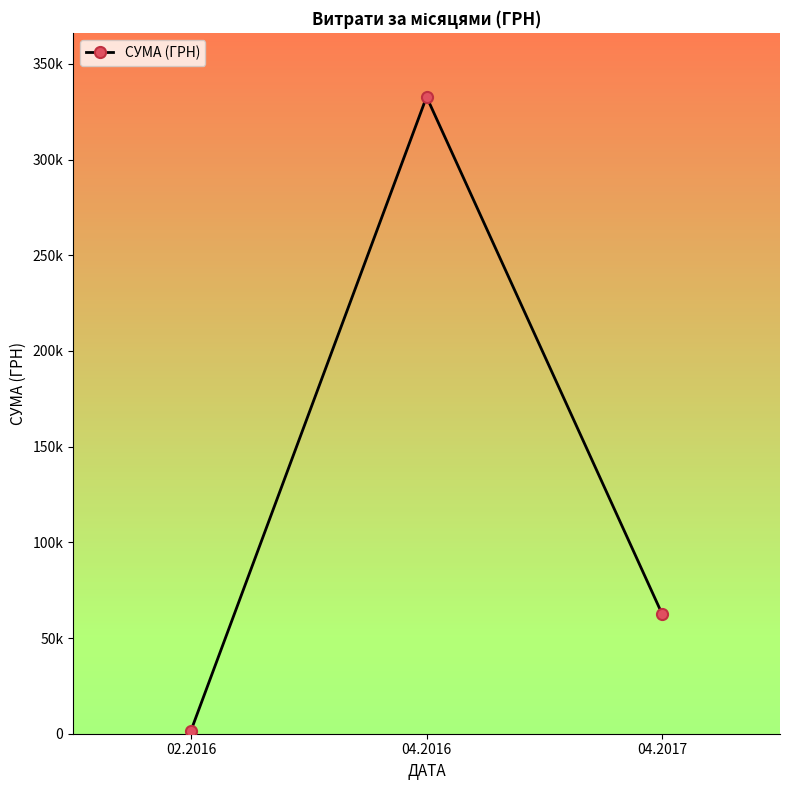

Is this an area chart (filled region under the line)?

No